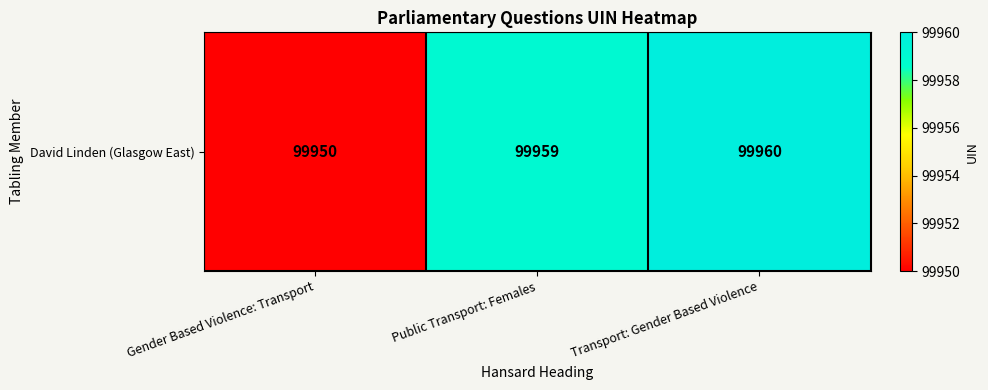

True or false: the data shows 99960 at Transport: Gender Based Violence.

True